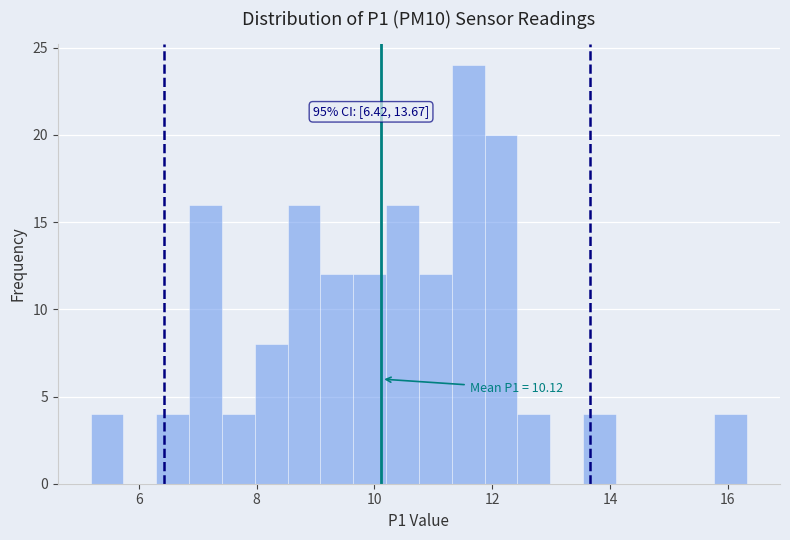

Read against the x-axis, roughly where is the centre of the tallest bar?

11.6